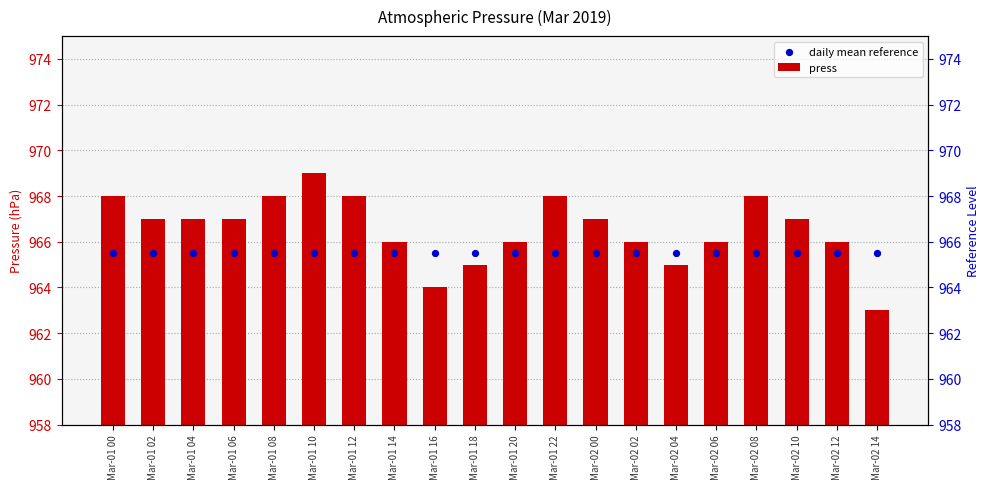

Is the value of daily mean reference at Mar-02 10 greater than the value of press at Mar-01 14?

No